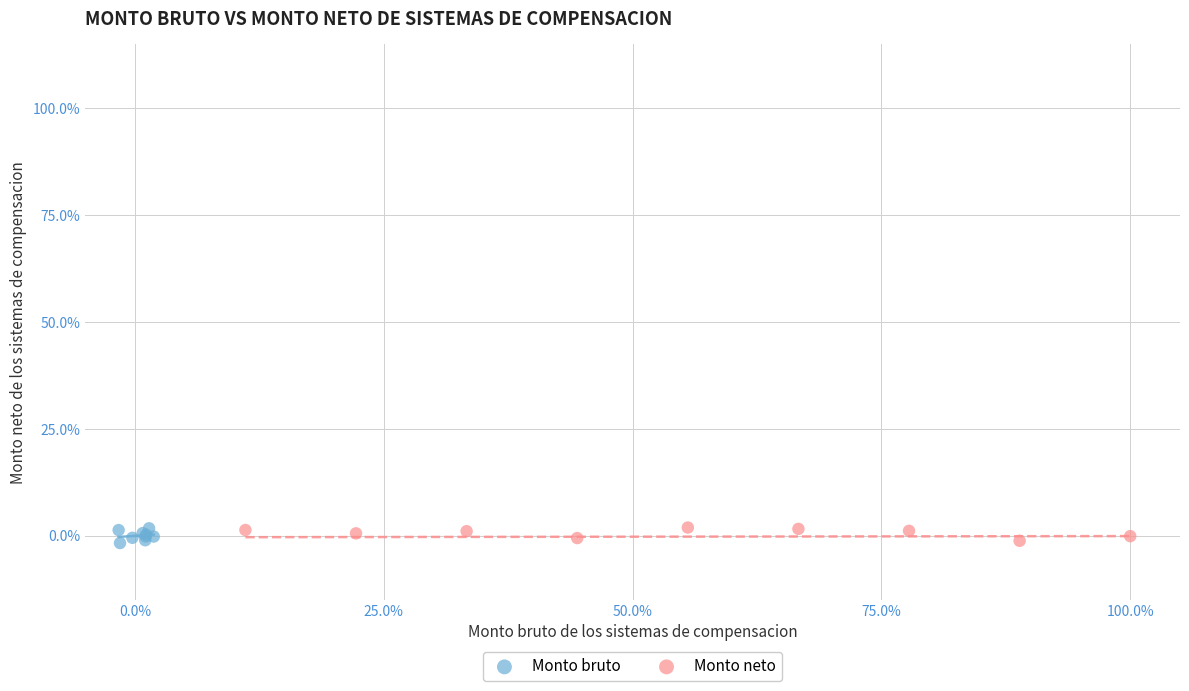

What are all the series names shown in the legend?

Monto bruto, Monto neto